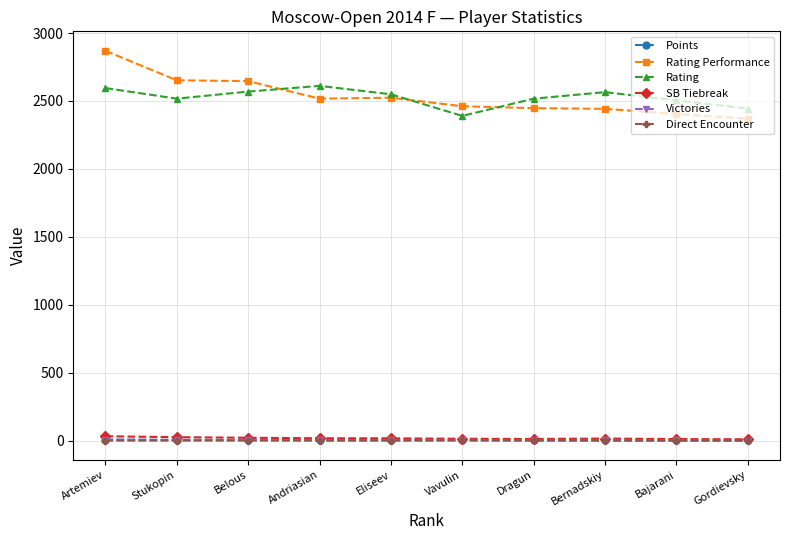

Is this an area chart (filled region under the line)?

No